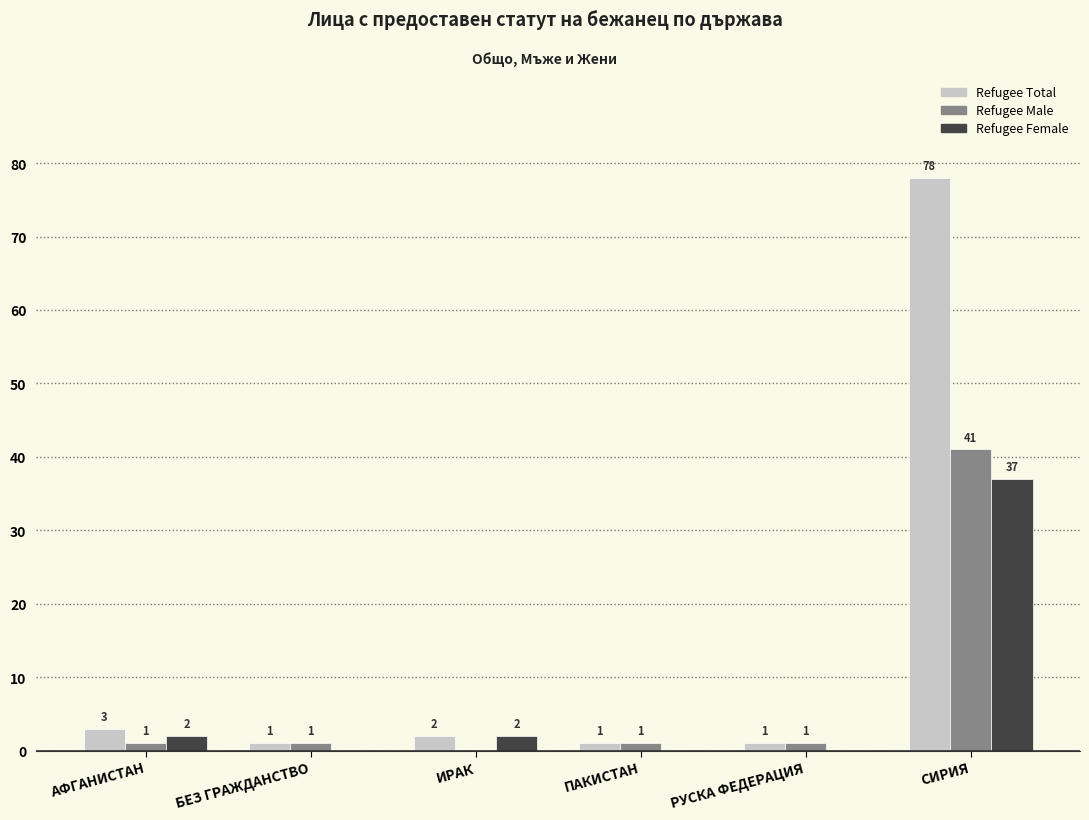

Which series changed the most between РУСКА ФЕДЕРАЦИЯ and СИРИЯ?

Refugee Total